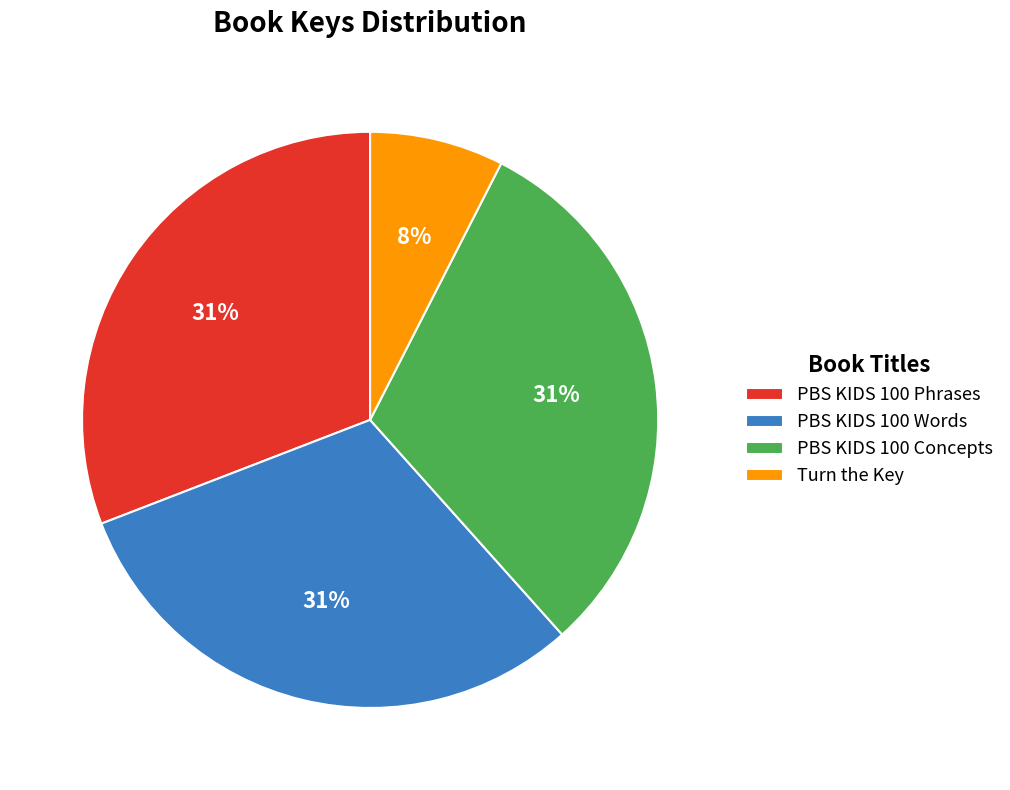

True or false: PBS KIDS 100 Phrases accounts for 31% of the total.

True